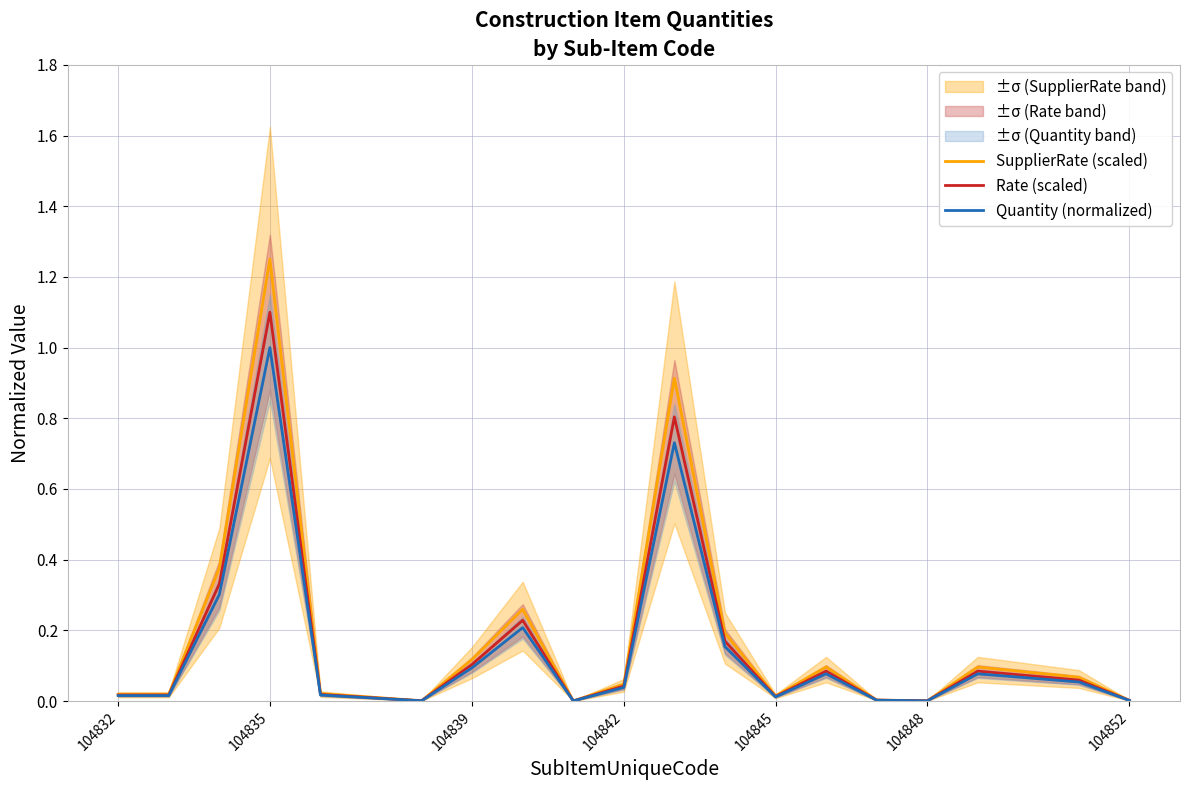

Is it true that Quantity (normalized) equals 0.0 at 104832?

True